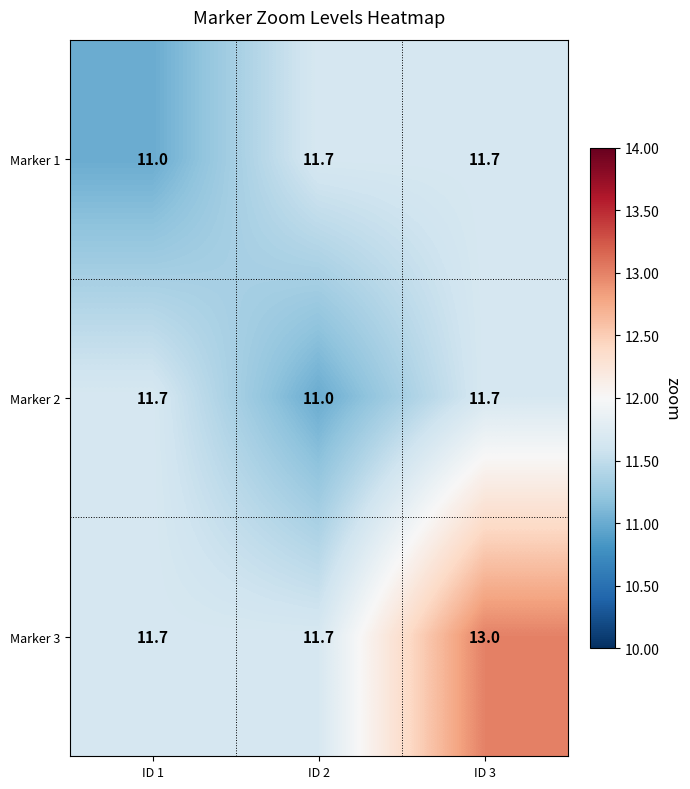

Between ID 2 and ID 3, which series saw the biggest shift?

Marker 3